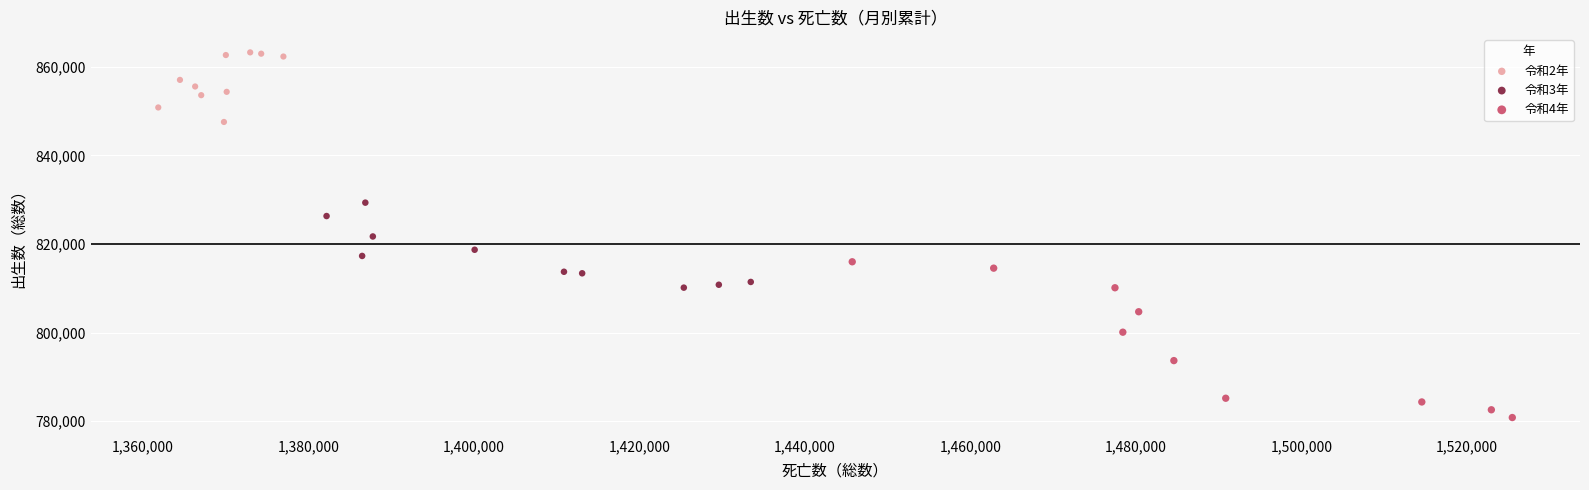

Which series contains the lowest Y value?

令和4年